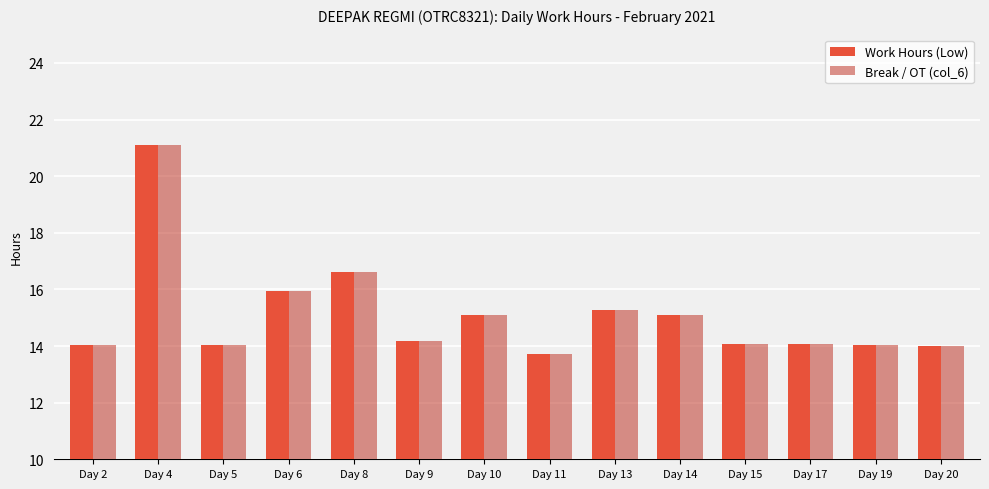

Does the chart contain stacked bars?

No